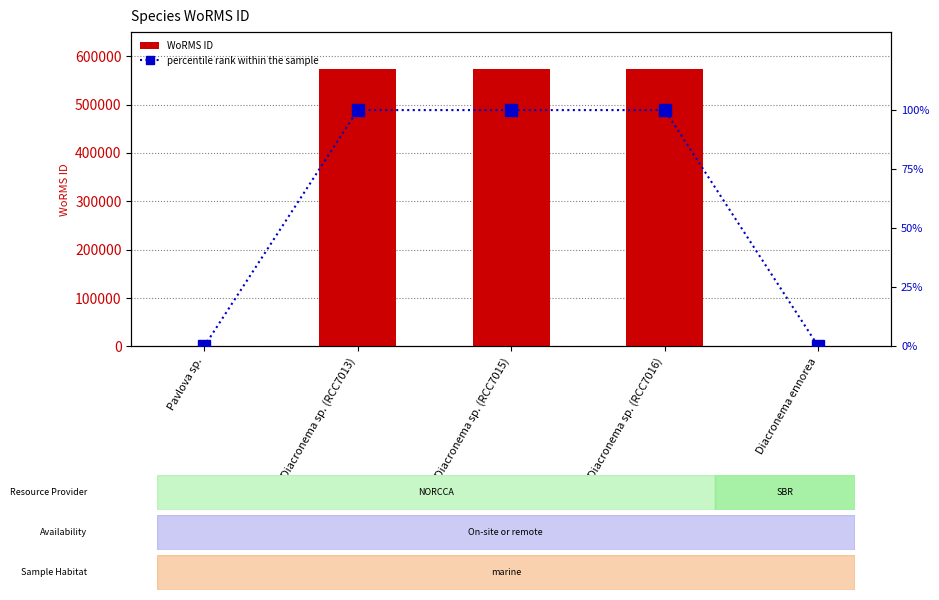

At Diacronema sp. (RCC7016), list the series in order from largest to smallest.

WoRMS ID, percentile rank within the sample